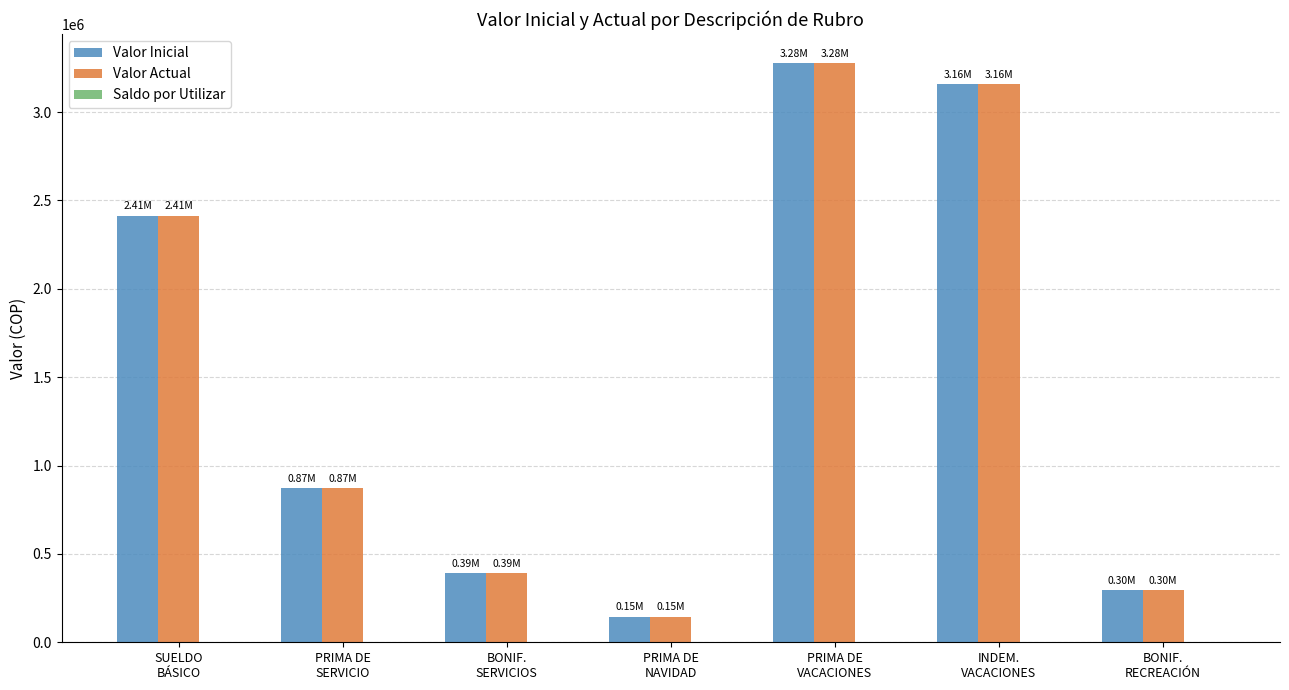

Read the Valor Actual value at INDEM.
VACACIONES, to the nearest 50.

3158300